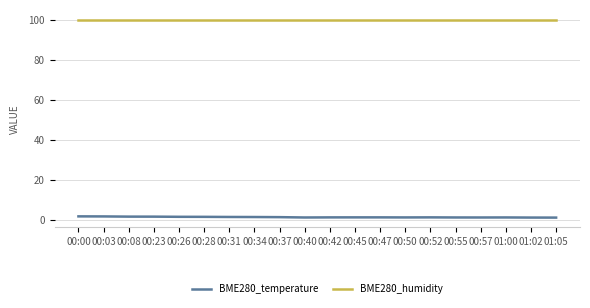

Which series has the largest total across all categories?

BME280_humidity